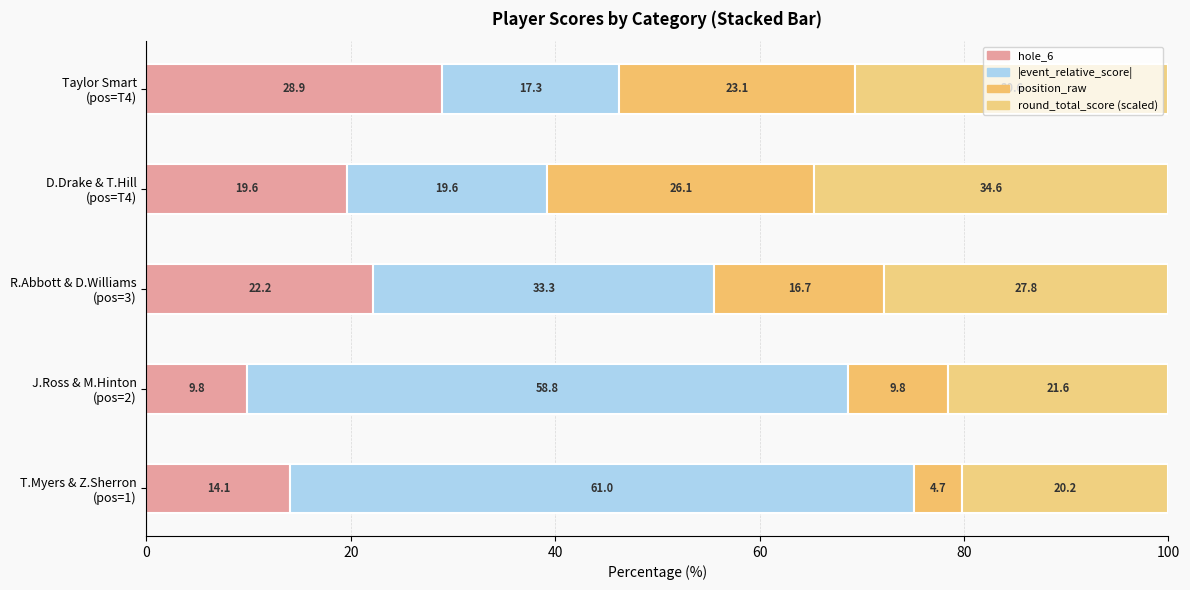

Count the number of categories in the chart.

5